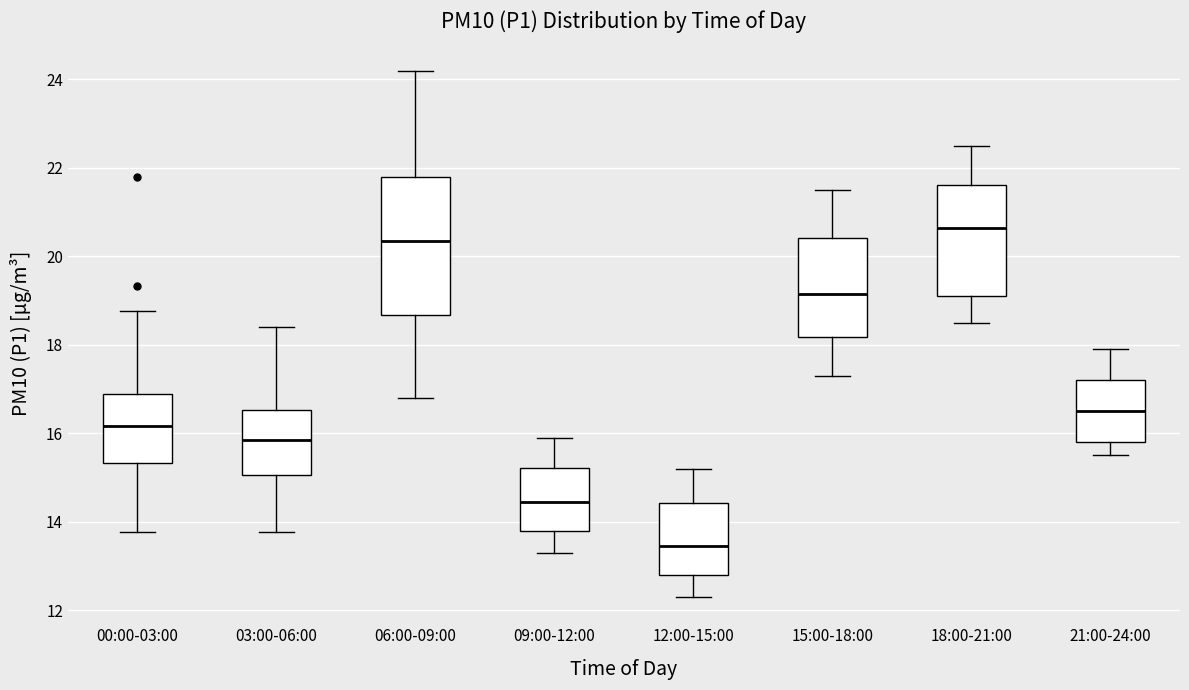

Reading left to right, transcribe this box plot: for each box, give where its median line is, the range the box spans, and where its two whiskers end, as read against the y-axis. The values are not printed on the chart, so give them approximately, as read against the axis.

00:00-03:00: median 16.2, box 15.4 to 16.8, whiskers 13.8 to 18.8
03:00-06:00: median 15.8, box 15.0 to 16.6, whiskers 13.8 to 18.4
06:00-09:00: median 20.4, box 18.6 to 21.8, whiskers 16.8 to 24.2
09:00-12:00: median 14.4, box 13.8 to 15.2, whiskers 13.4 to 16.0
12:00-15:00: median 13.4, box 12.8 to 14.4, whiskers 12.4 to 15.2
15:00-18:00: median 19.2, box 18.2 to 20.4, whiskers 17.4 to 21.6
18:00-21:00: median 20.6, box 19.2 to 21.6, whiskers 18.6 to 22.6
21:00-24:00: median 16.6, box 15.8 to 17.2, whiskers 15.6 to 18.0